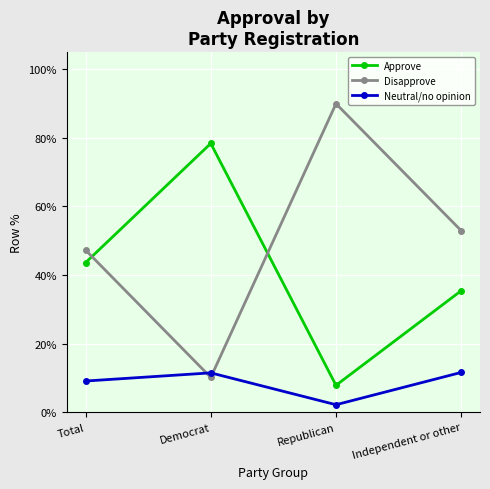

Where is the first local maximum for Neutral/no opinion?

Democrat